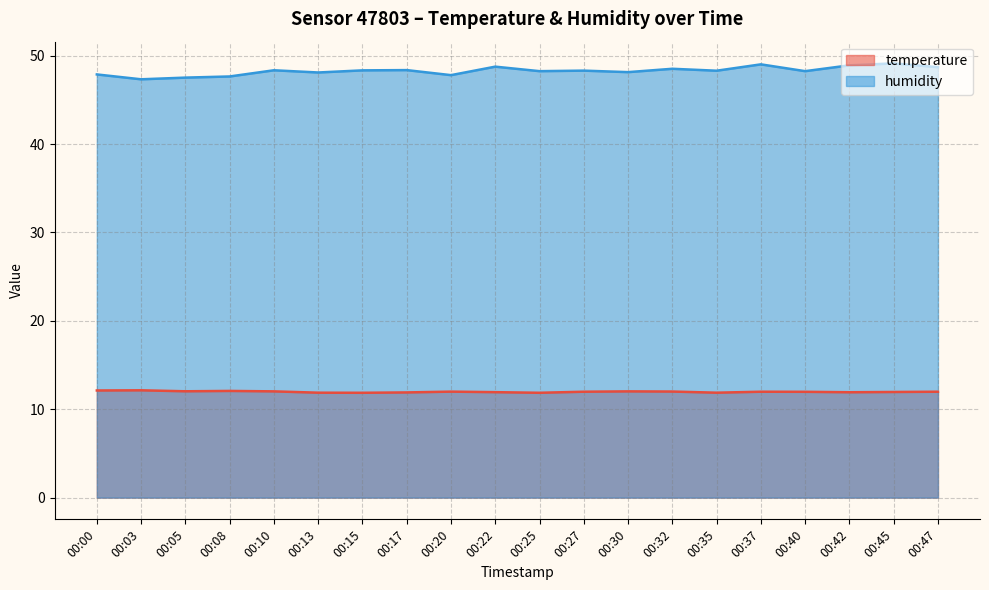

Rank the series at 00:42 from lowest to highest value.

temperature, humidity